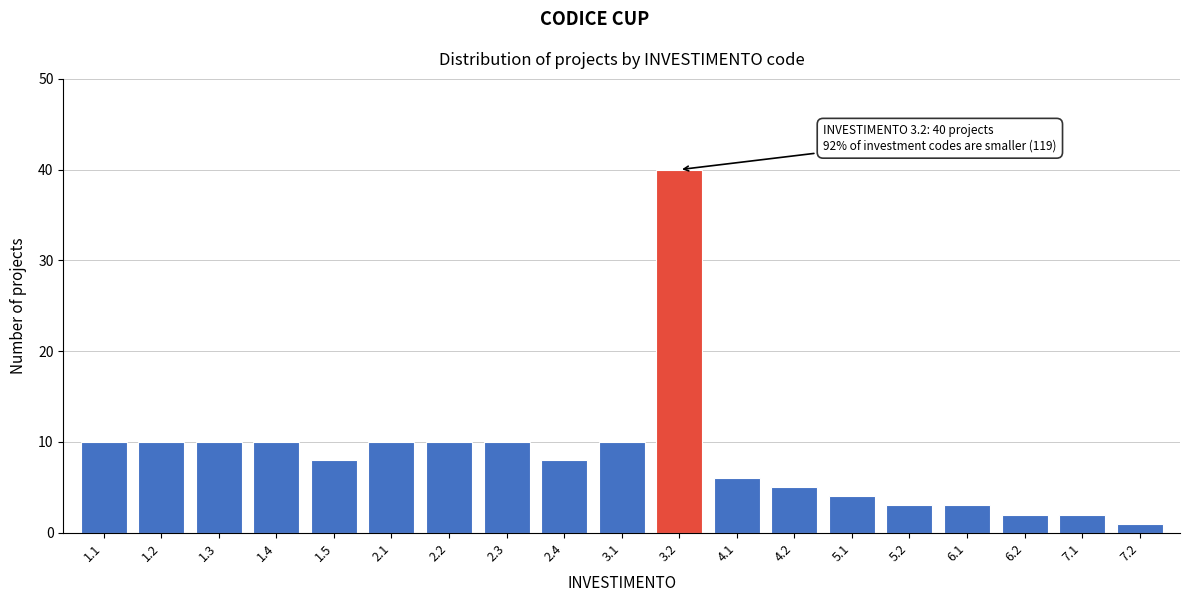

Reading right to left, transcribe all the data shown in this chart.

1	2	2	3	3	4	5	6	40	10	8	10	10	10	8	10	10	10	10